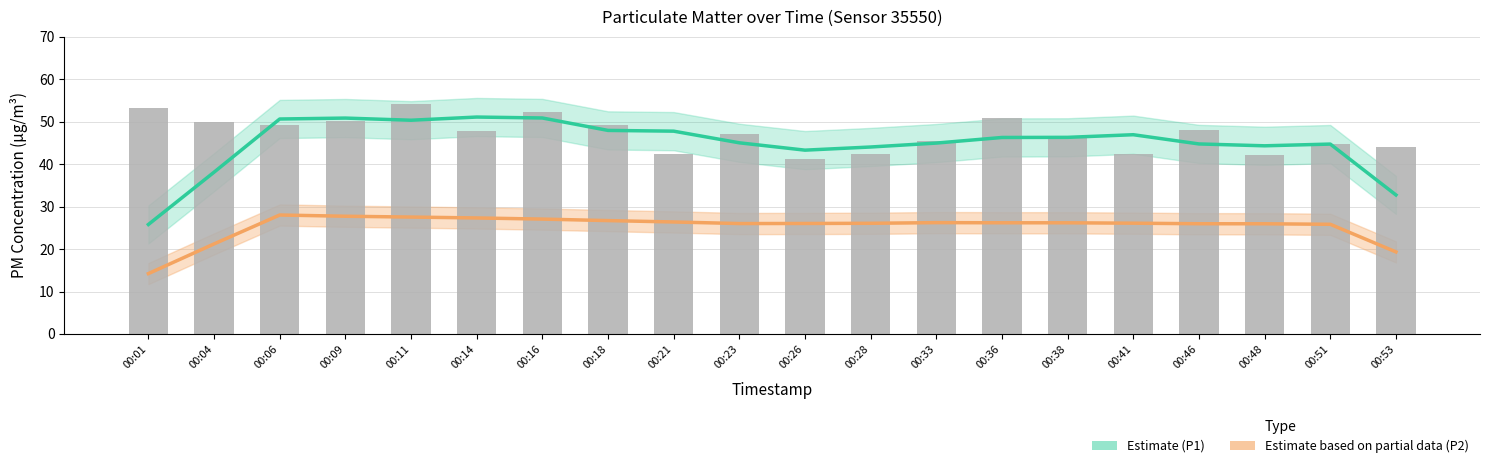

Is it true that Estimate (P1) equals 32.8 at 00:53?

True